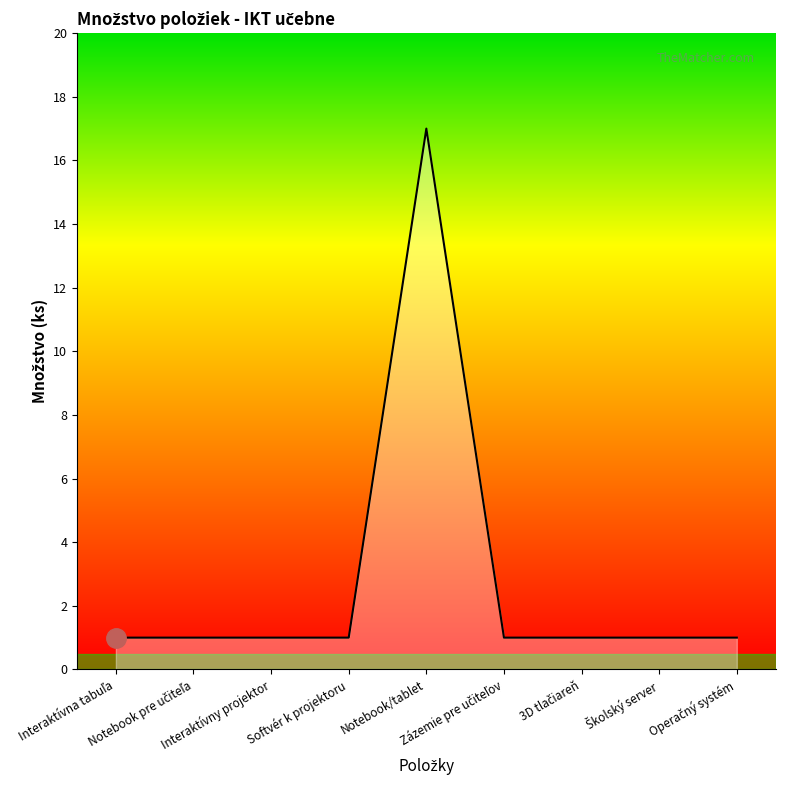

At which category does the chart reach its peak across all series?

Notebook/tablet